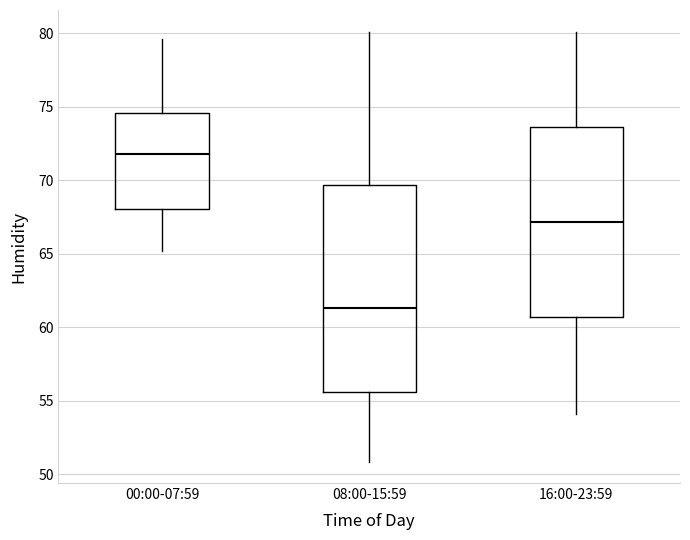

Where does the median line of the box for 08:00-15:59 sit on the y-axis? The values are not printed on the chart, so give them approximately, as read against the axis.

61.5